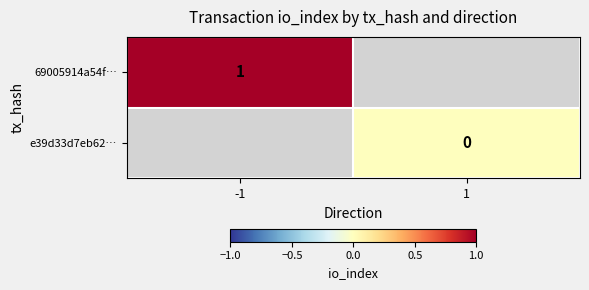

The value of 69005914a54f… at -1 is 0. True or false?

False